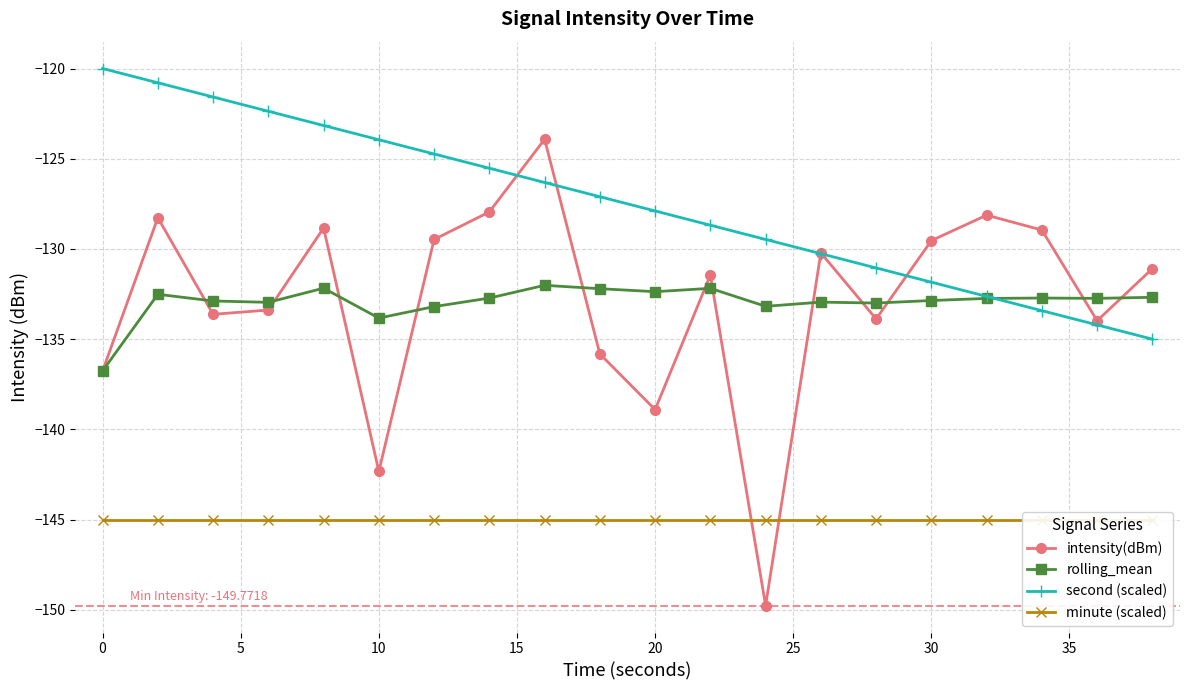

How many intersections are there between minute (scaled) and intensity(dBm)?

2